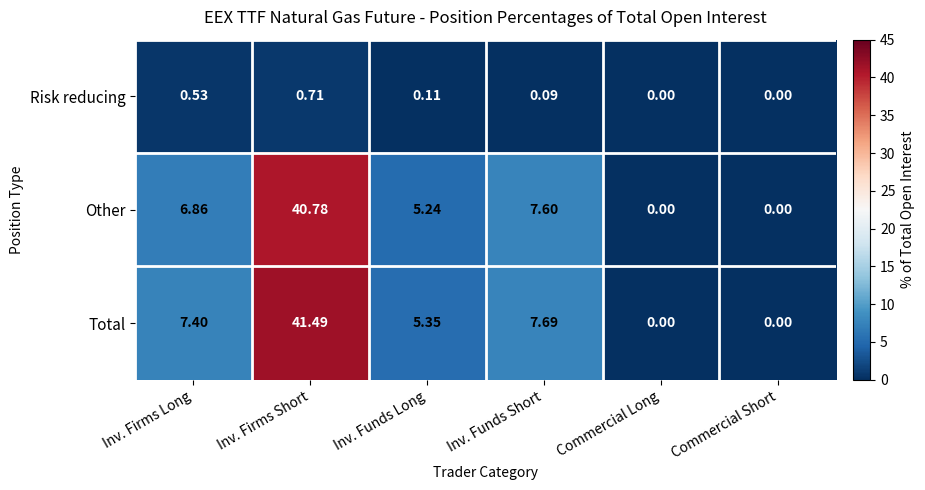

Is the value of Risk reducing at Inv. Firms Short greater than the value of Total at Inv. Funds Long?

No